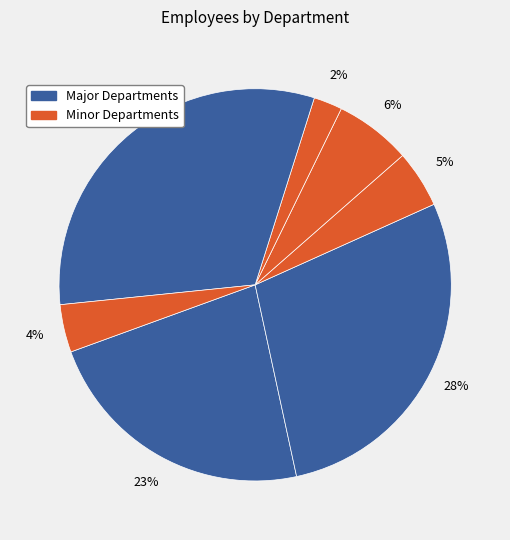

How many slices are in this pie chart?

7